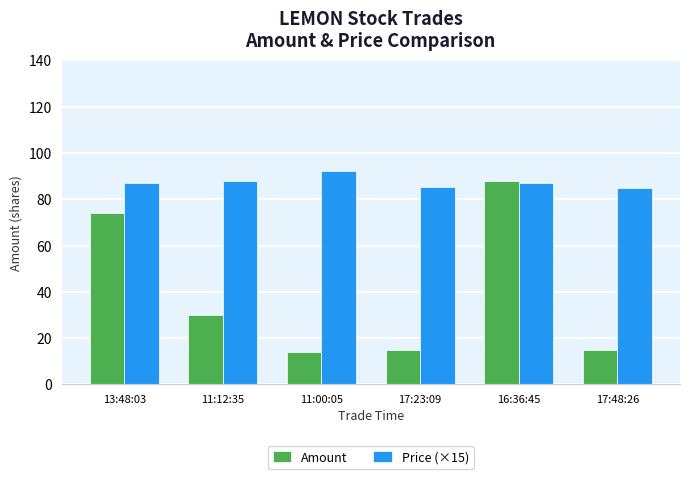

At which label does Price (×15) reach its peak?

11:00:05